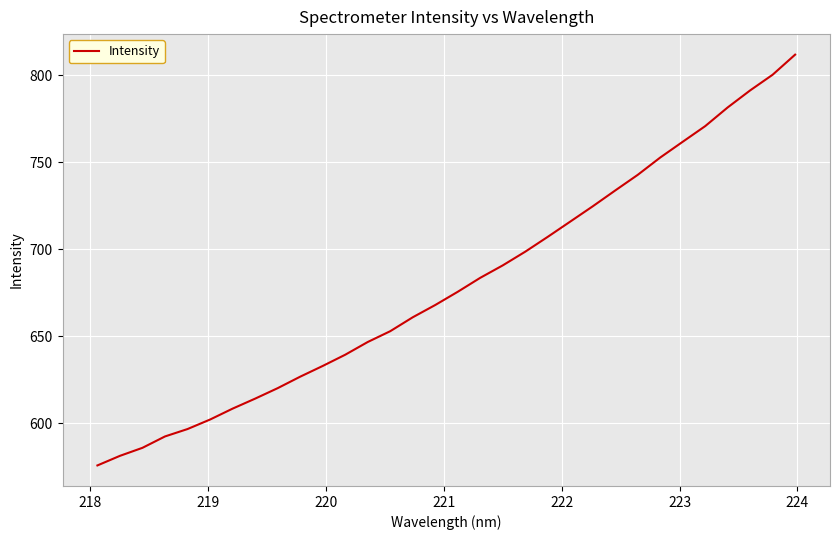

What is the greatest value displayed?

811.8